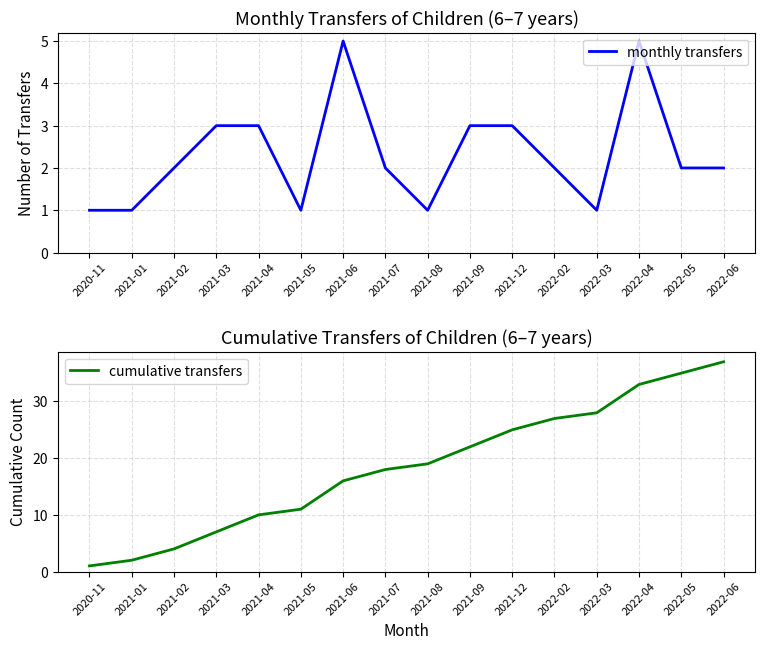

What are all the series names shown in the legend?

monthly transfers, cumulative transfers